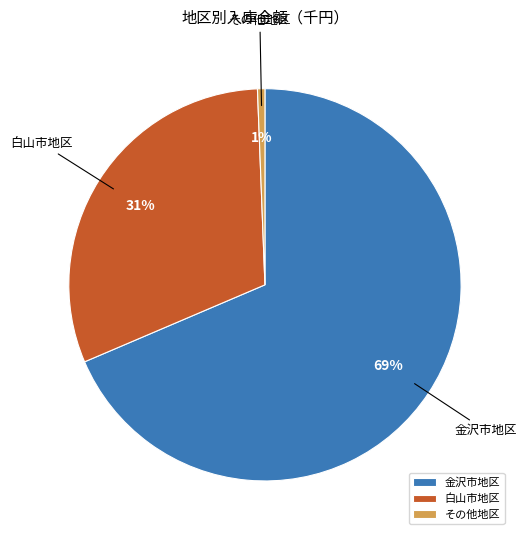

The その他地区 slice represents 1% of the pie. True or false?

True